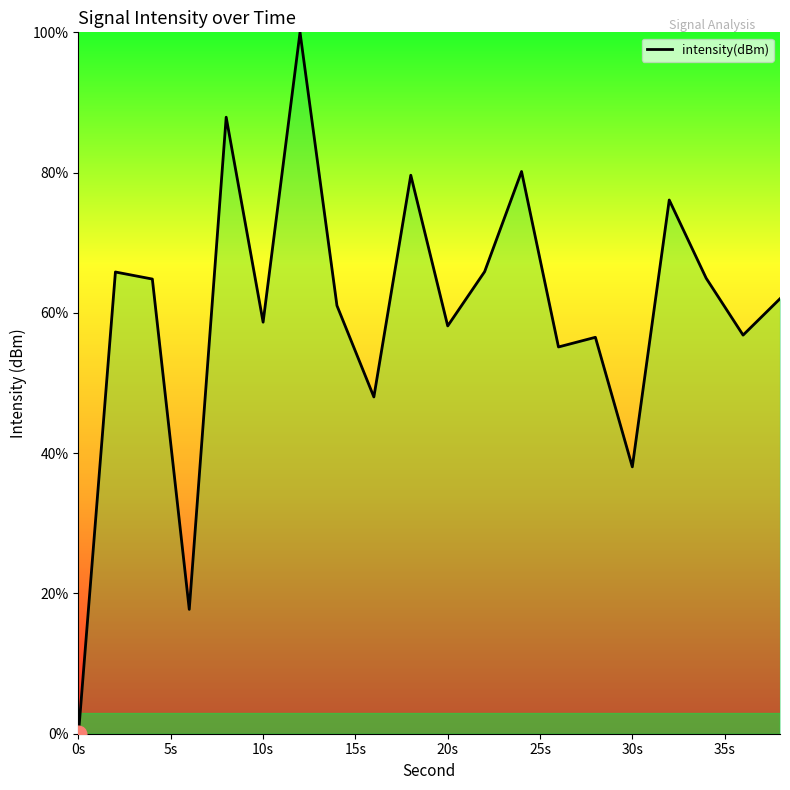

What is the difference between the maximum and minimum values?

100.0